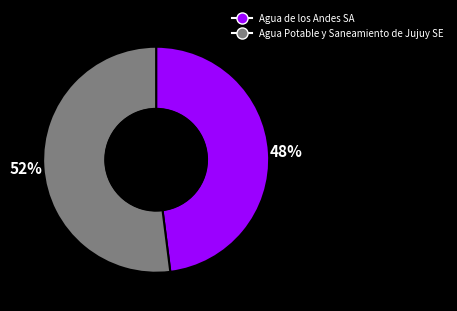

Is the sum of Agua de los Andes SA and Agua Potable y Saneamiento de Jujuy SE greater than half?

Yes